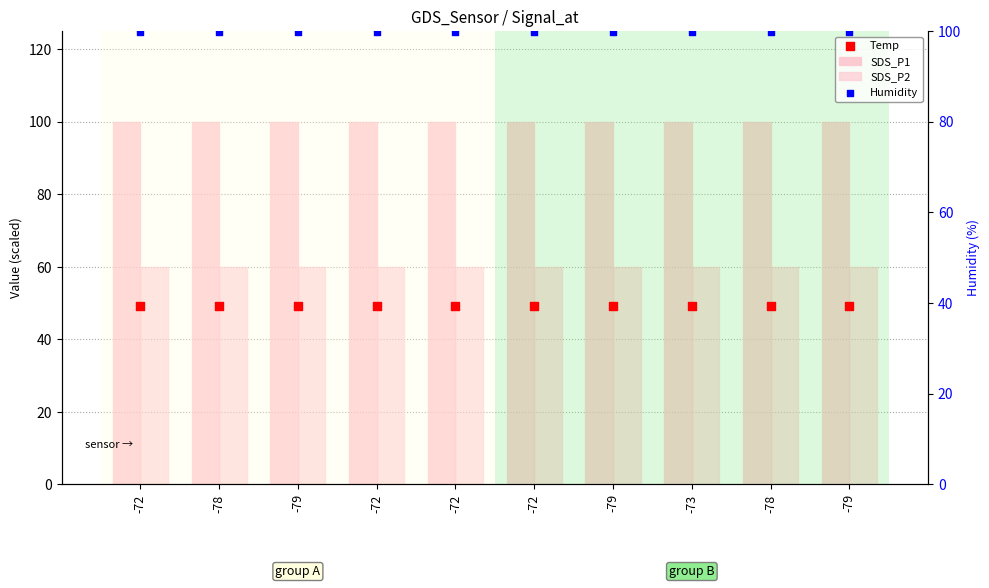

At which category is the sum across all series the highest?

-72